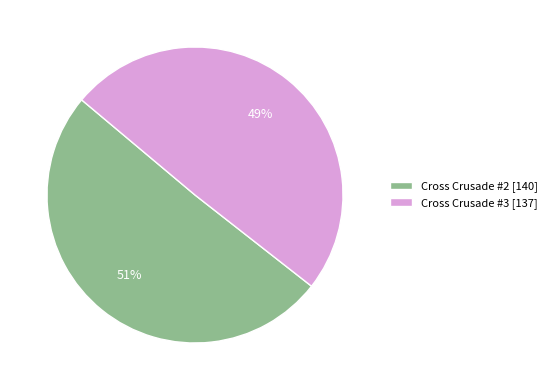

To the nearest percent, what is the combined percentage of Cross Crusade #3 and Cross Crusade #2?

100%